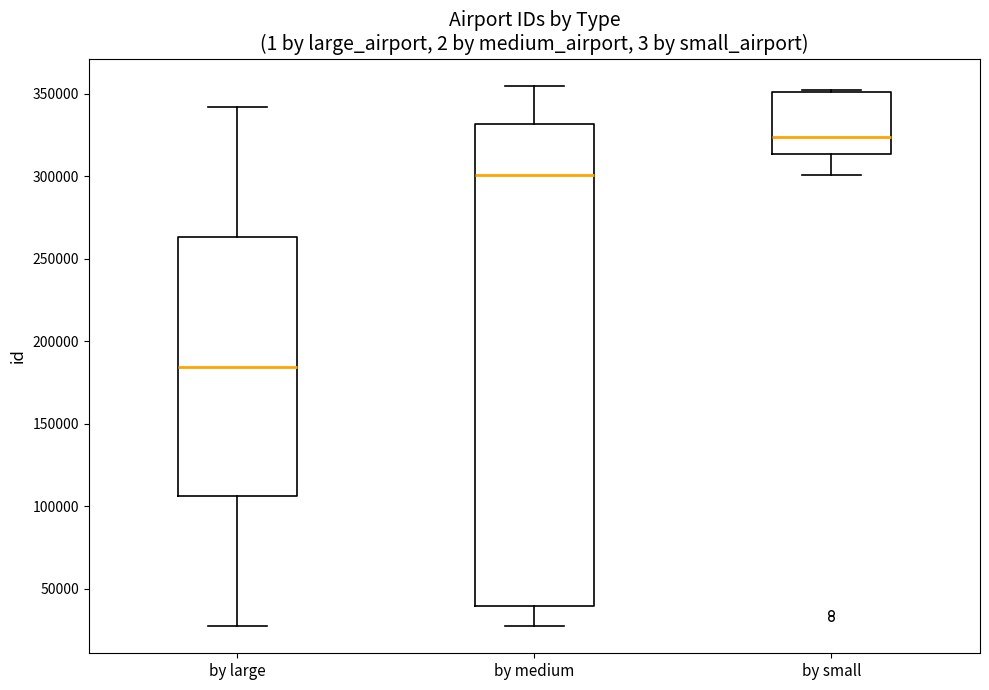

Comparing the boxes themselves (not the whiskers), which one is the tallest?

by medium